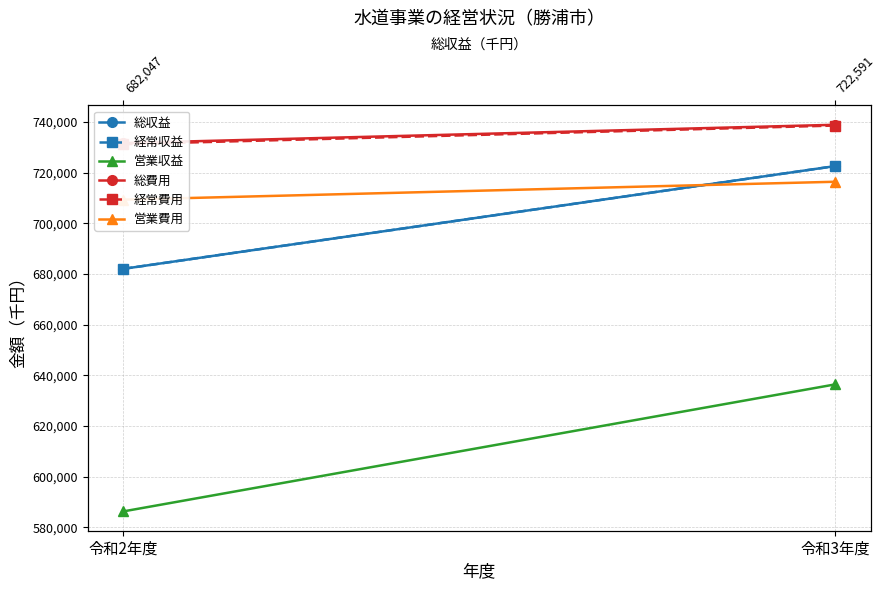

What is the sum of all 営業収益 values?

1222680